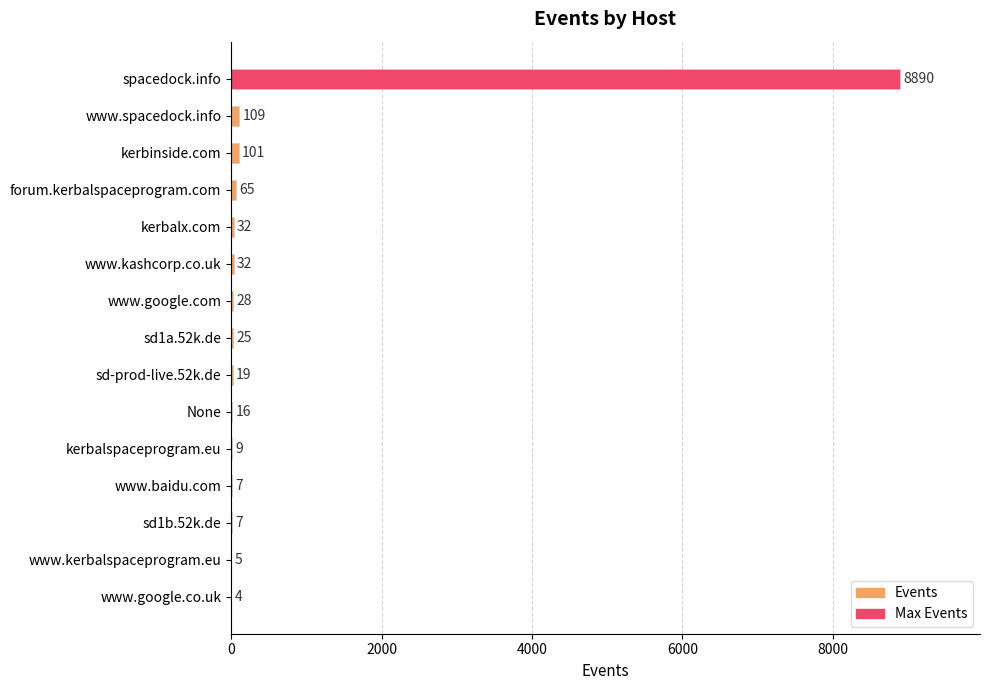

The value at www.baidu.com is 7. True or false?

True